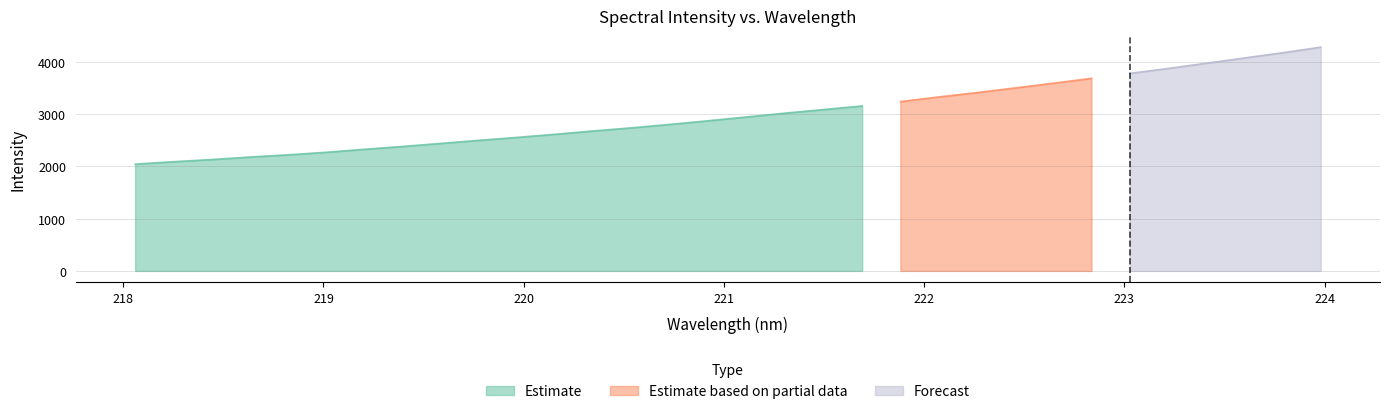

Reading left to right, extract all data points from this chart.

2045.0	2091.6	2133.3	2181.5	2223.8	2273.2	2330.2	2384.9	2443.4	2501.7	2559.1	2619.2	2682.8	2742.8	2808.6	2878.1	2950.8	3023.3	3091.7	3159.9	3243.1	3332.3	3416.0	3505.0	3595.7	3689.0	3783.8	3877.8	3978.2	4078.9	4178.5	4286.1